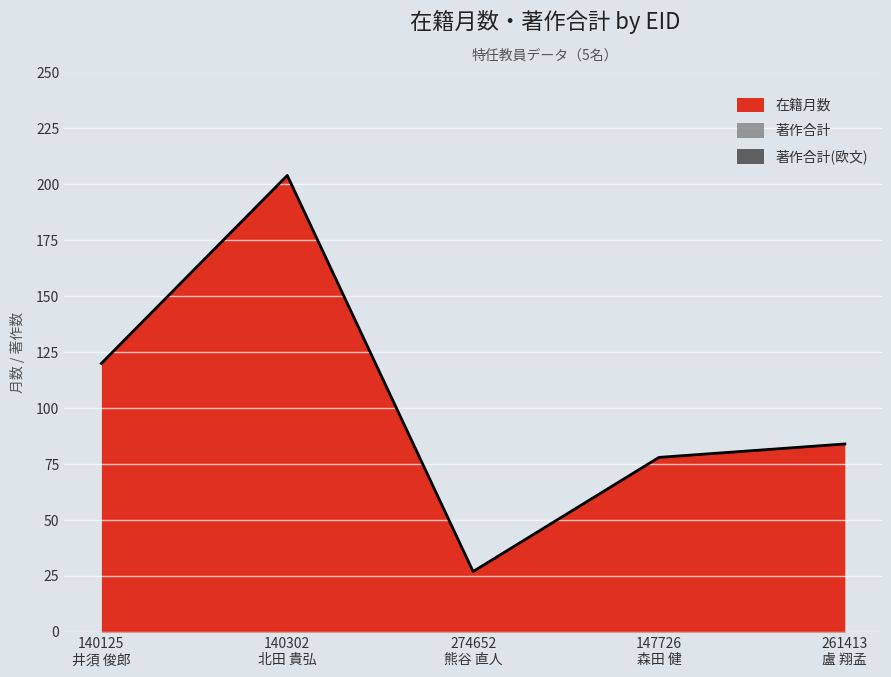

What are all the series names shown in the legend?

在籍月数, 著作合計, 著作合計(欧文)